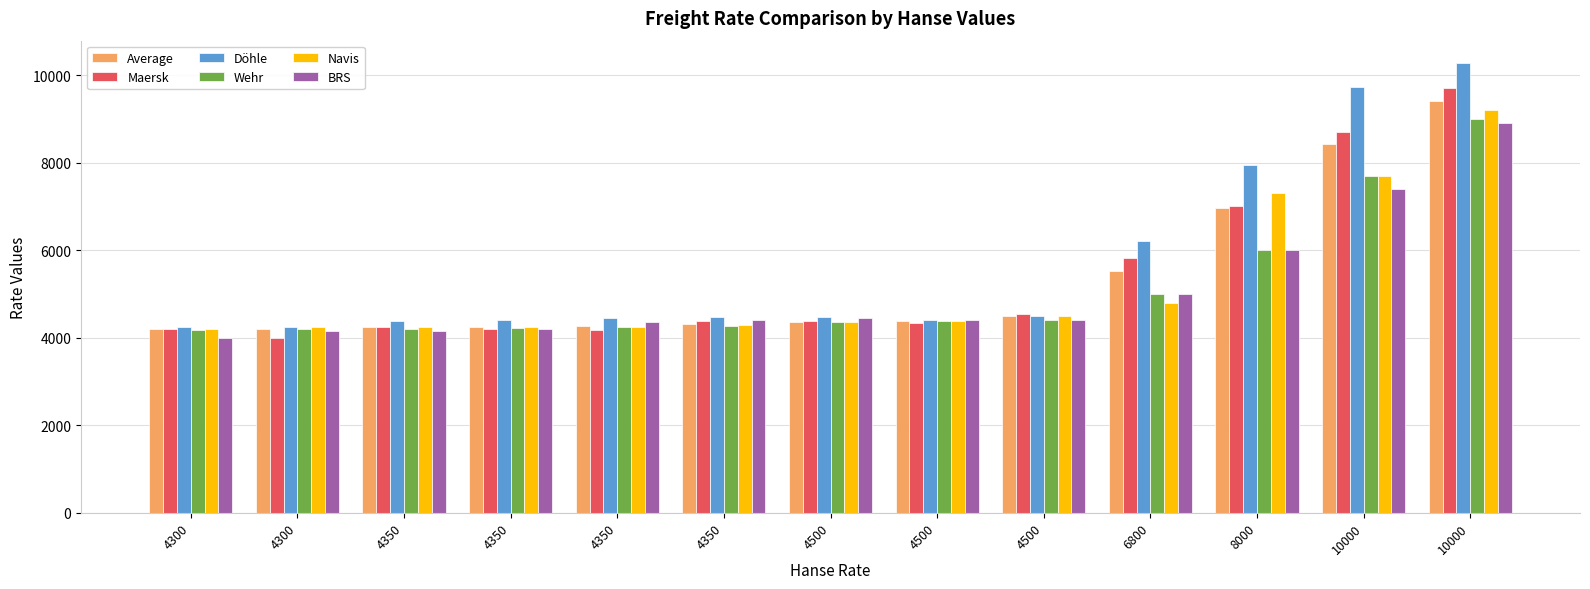

Reading left to right, transcribe all the data shown in this chart.

Average: 4300=4201	4300=4198	4350=4246	4350=4242	4350=4270	4350=4305	4500=4358	4500=4384	4500=4502	6800=5513	8000=6969	10000=8414	10000=9414
Maersk: 4300=4200	4300=4000	4350=4250	4350=4200	4350=4175	4350=4385	4500=4371	4500=4325	4500=4537	6800=5825	8000=7016	10000=8706	10000=9693
Döhle: 4300=4242	4300=4242	4350=4392	4350=4408	4350=4458	4350=4464	4500=4464	4500=4407	4500=4486	6800=6200	8000=7950	10000=9733	10000=10271
Wehr: 4300=4175	4300=4200	4350=4200	4350=4225	4350=4250	4350=4275	4500=4350	4500=4375	4500=4400	6800=5000	8000=6000	10000=7700	10000=9000
Navis: 4300=4200	4300=4250	4350=4250	4350=4250	4350=4250	4350=4300	4500=4350	4500=4375	4500=4500	6800=4800	8000=7300	10000=7700	10000=9200
BRS: 4300=4000	4300=4150	4350=4150	4350=4200	4350=4350	4350=4400	4500=4450	4500=4400	4500=4400	6800=5000	8000=6000	10000=7400	10000=8900